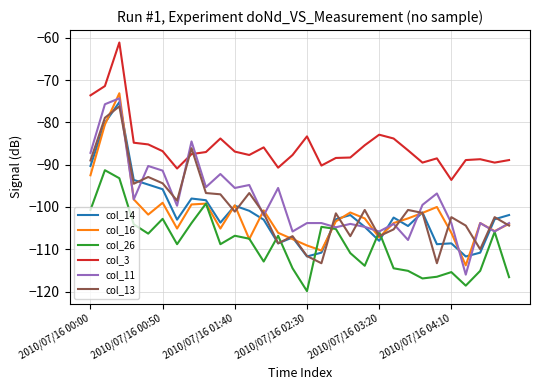

What is the maximum value for col_13?

-76.2